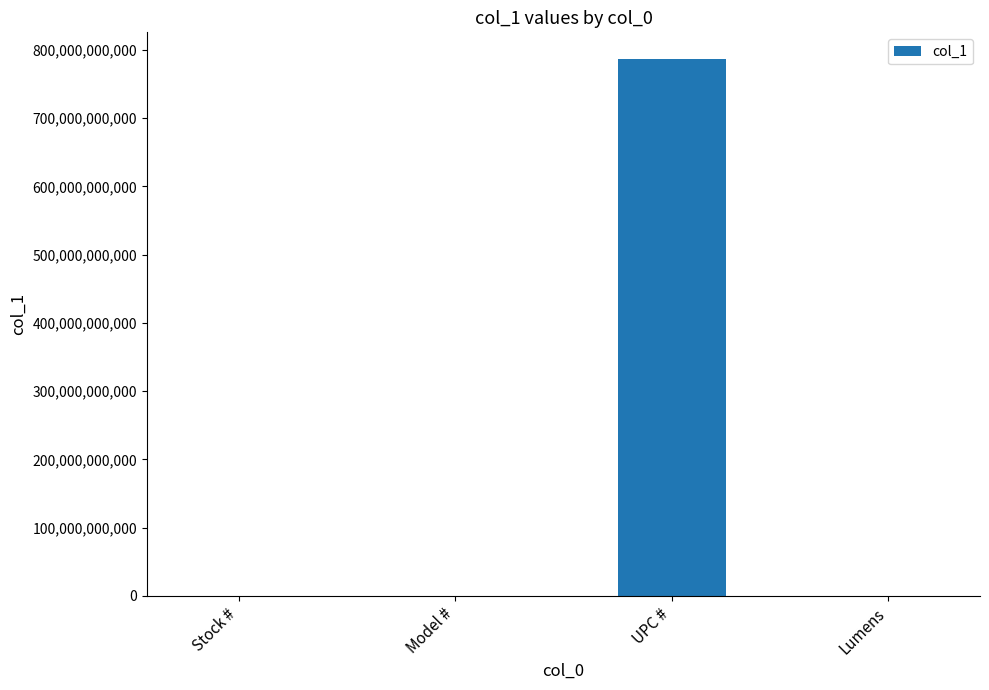

Between Lumens and UPC #, which is larger?

UPC #